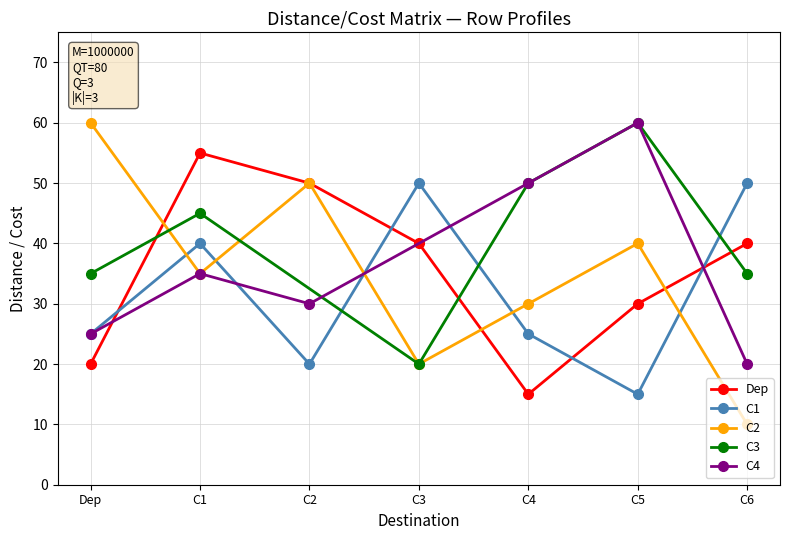

Is the value of C2 at C5 greater than the value of Dep at C4?

Yes